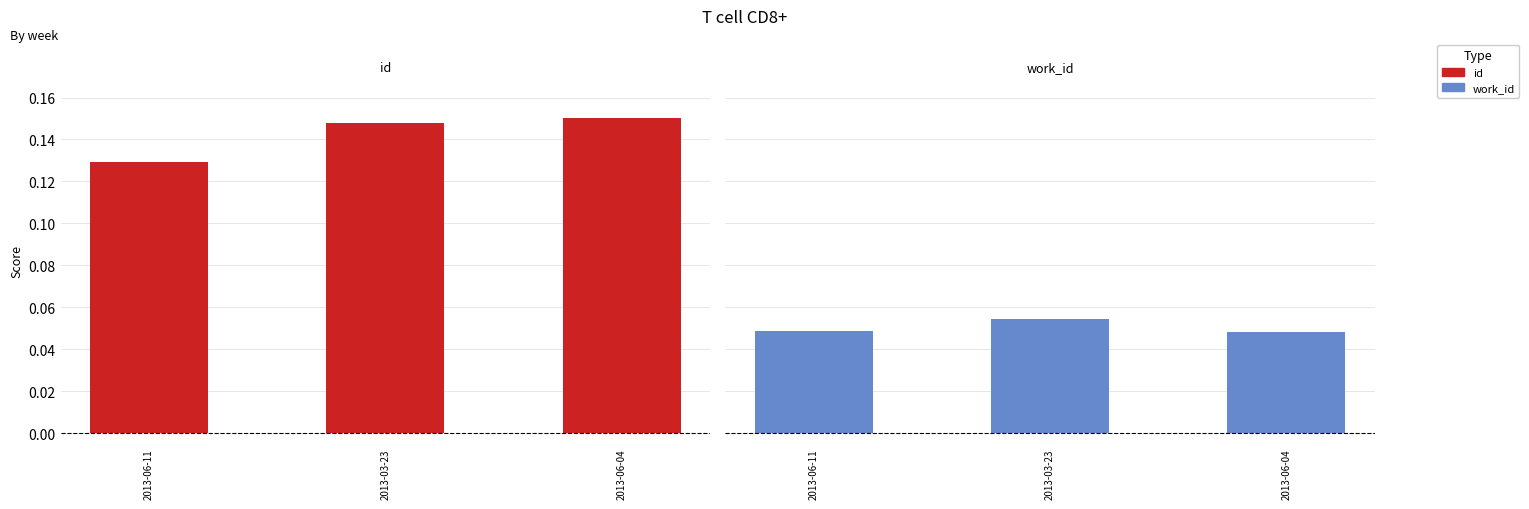

How many distinct data groups are displayed?

2